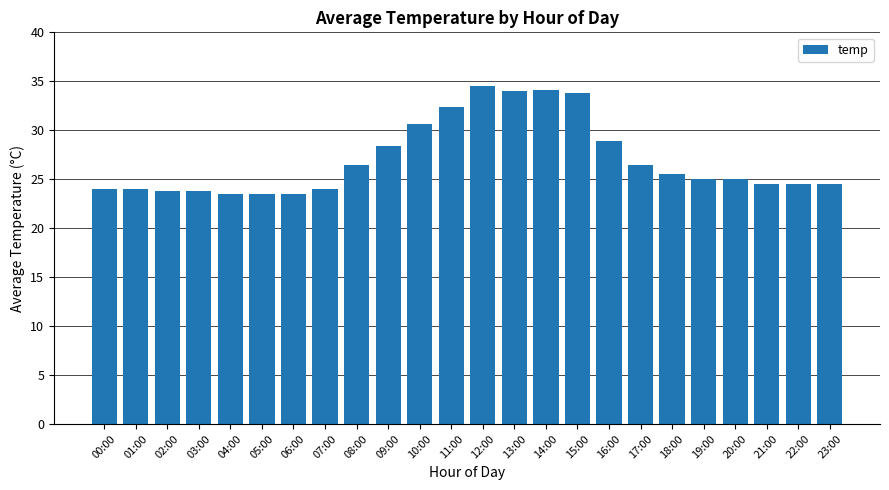

Is it true that the value at 06:00 is 14.2?

False